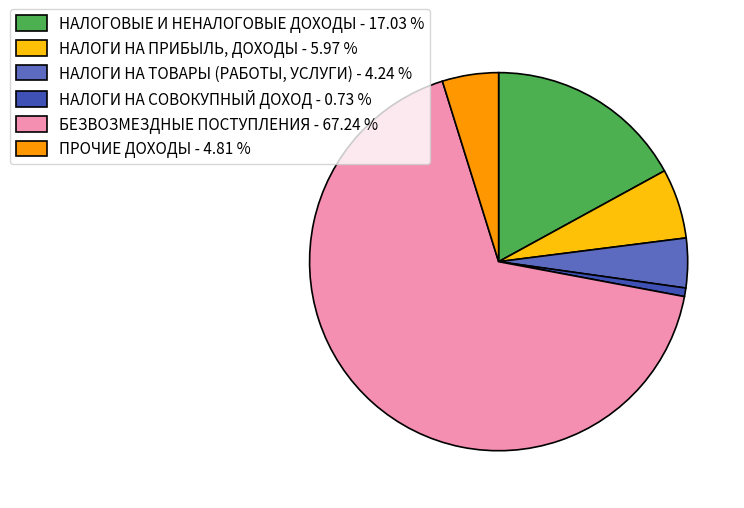

Do БЕЗВОЗМЕЗДНЫЕ ПОСТУПЛЕНИЯ - 67.24 % and НАЛОГИ НА ТОВАРЫ (РАБОТЫ, УСЛУГИ) - 4.24 % together represent more than half of the pie?

Yes